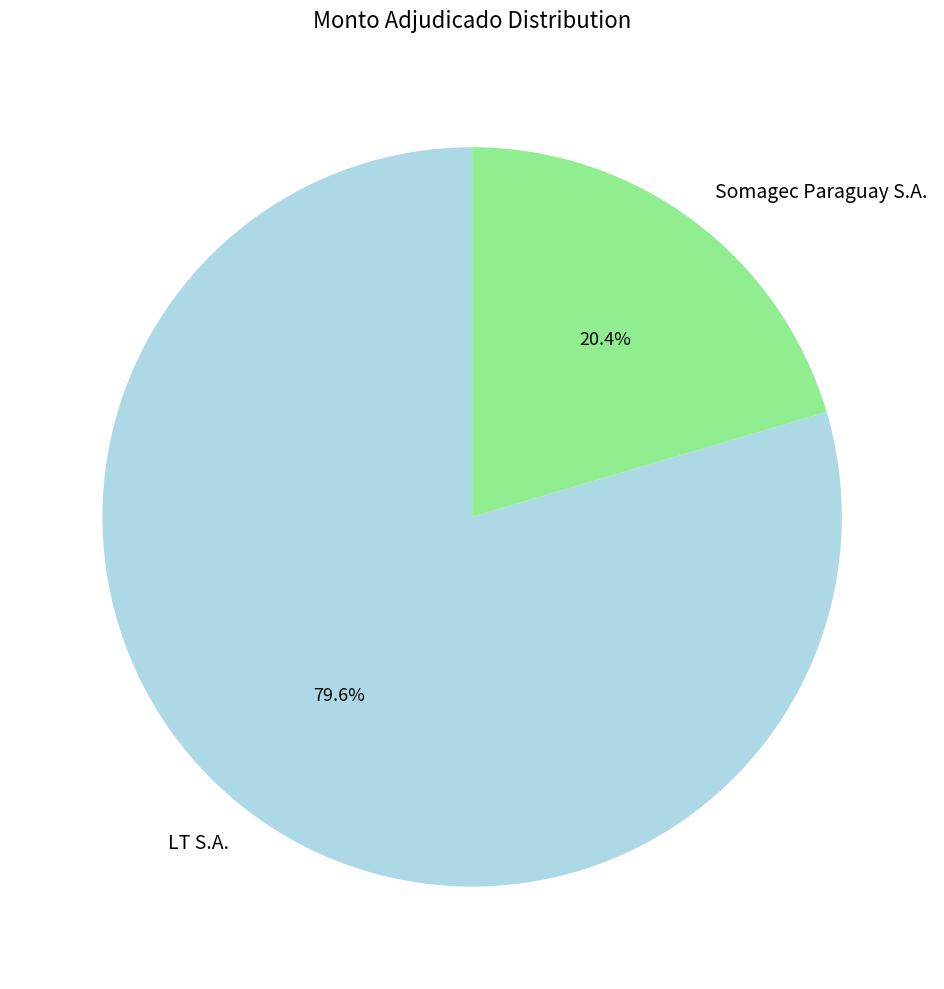

Does any single category account for the majority?

Yes